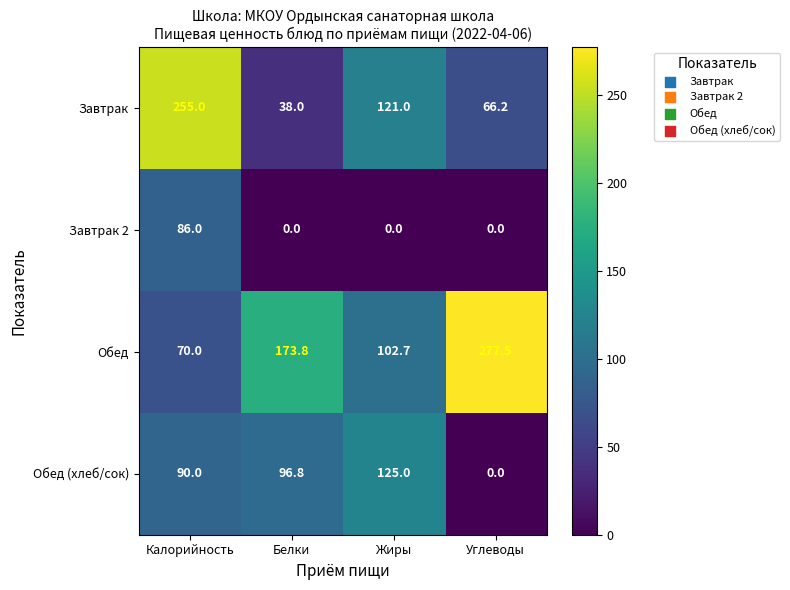

Which category has the highest value in the Завтрак series?

Калорийность